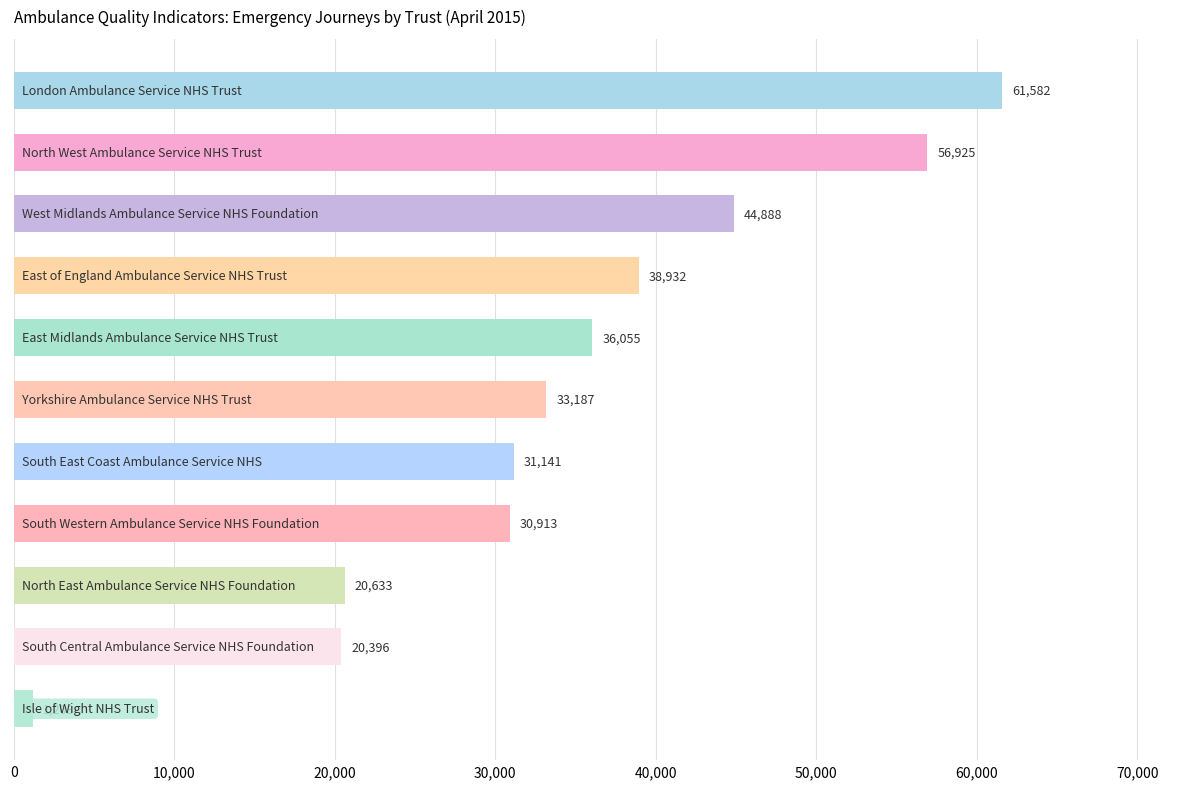

How many bars are there in total?

11